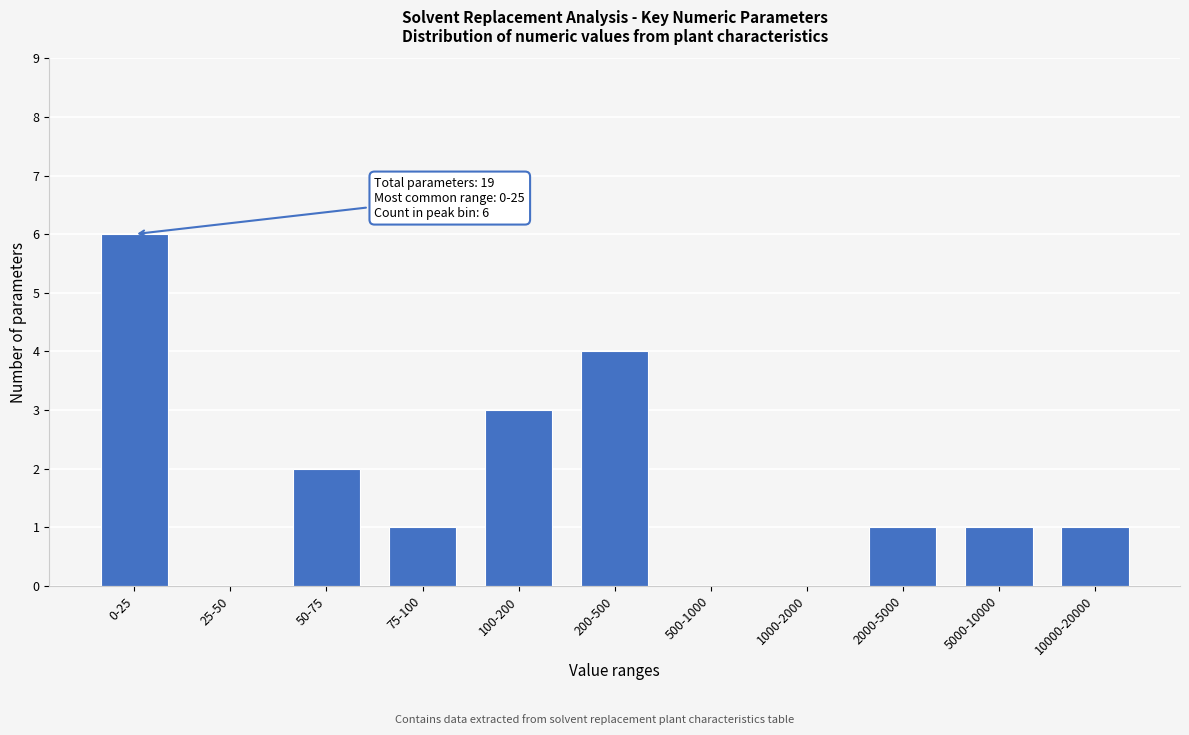

Reading left to right, transcribe all the data shown in this chart.

0-25=6	25-50=0	50-75=2	75-100=1	100-200=3	200-500=4	500-1000=0	1000-2000=0	2000-5000=1	5000-10000=1	10000-20000=1